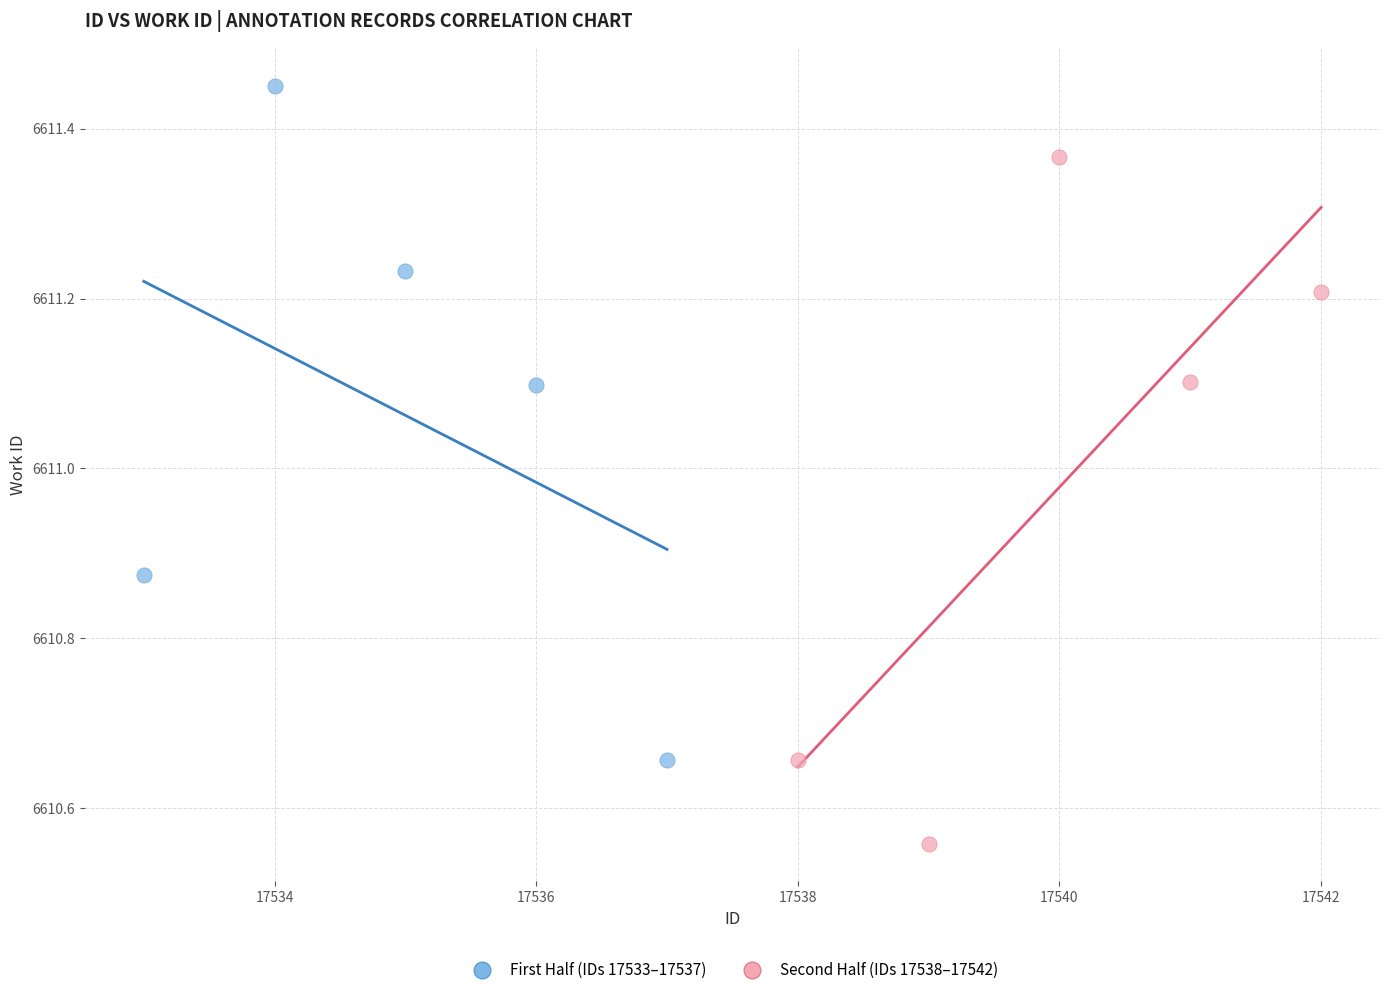

Which series reaches the minimum Y coordinate?

Second Half (IDs 17538–17542)